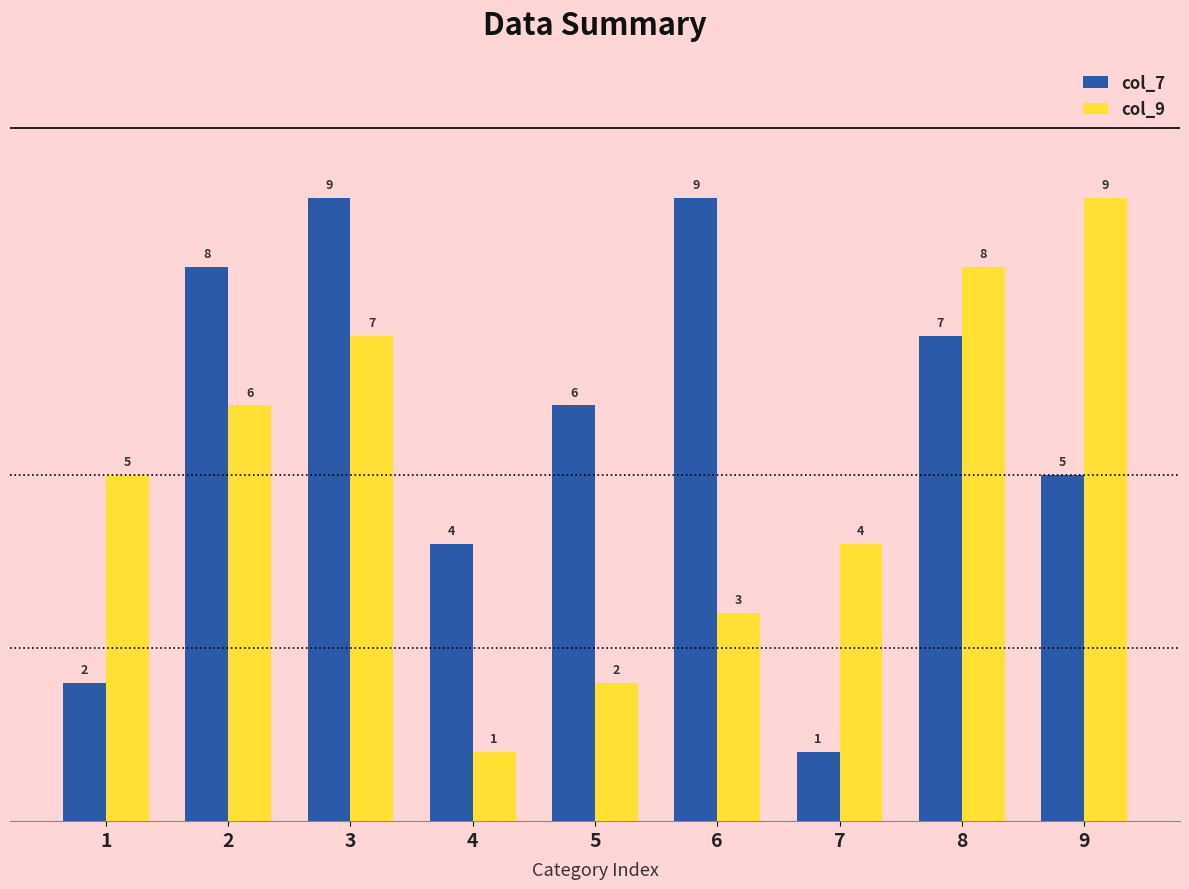

Which series changed the most between 3 and 6?

col_9